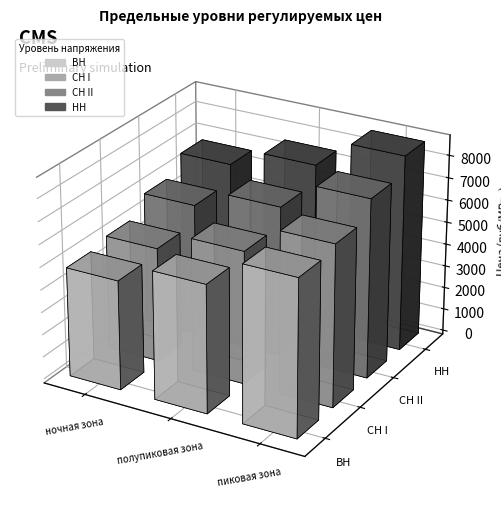

How many groups of bars are there?

3